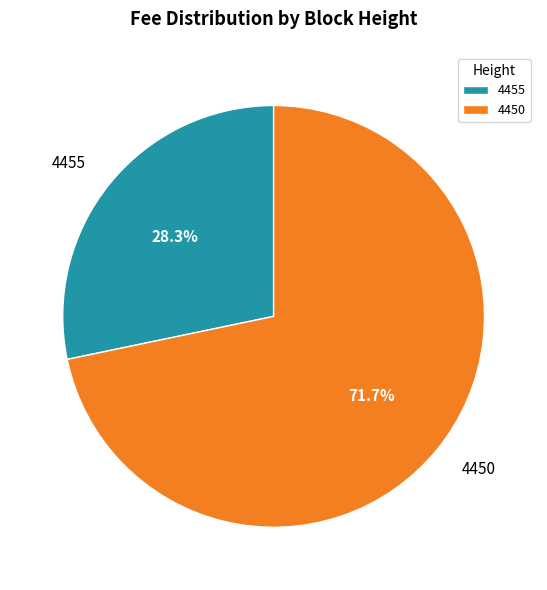

Is the sum of 4455 and 4450 greater than half?

Yes